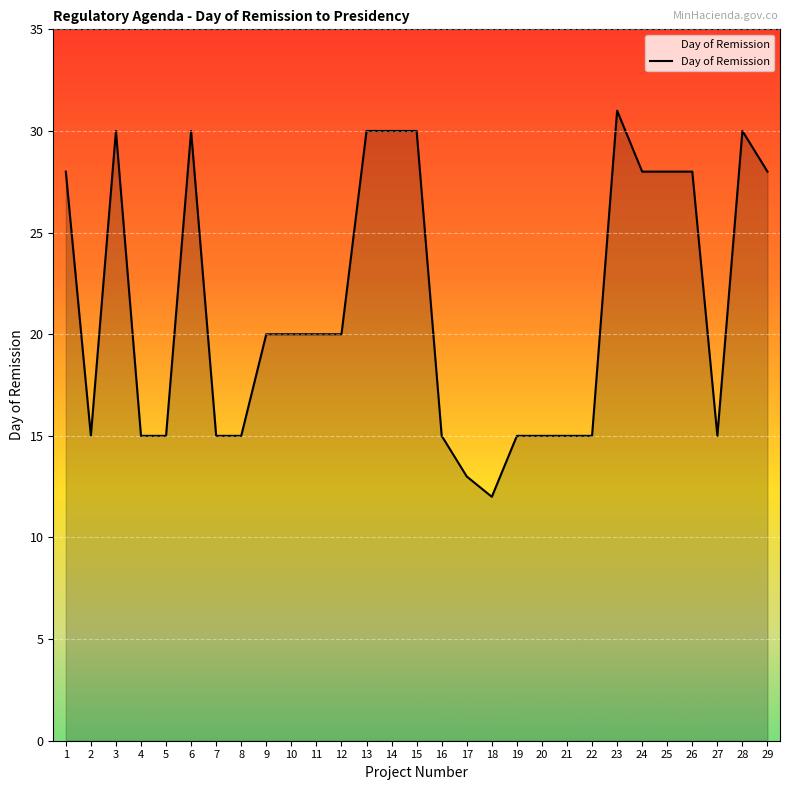

What value does the data have at 4, to the nearest 5?

15